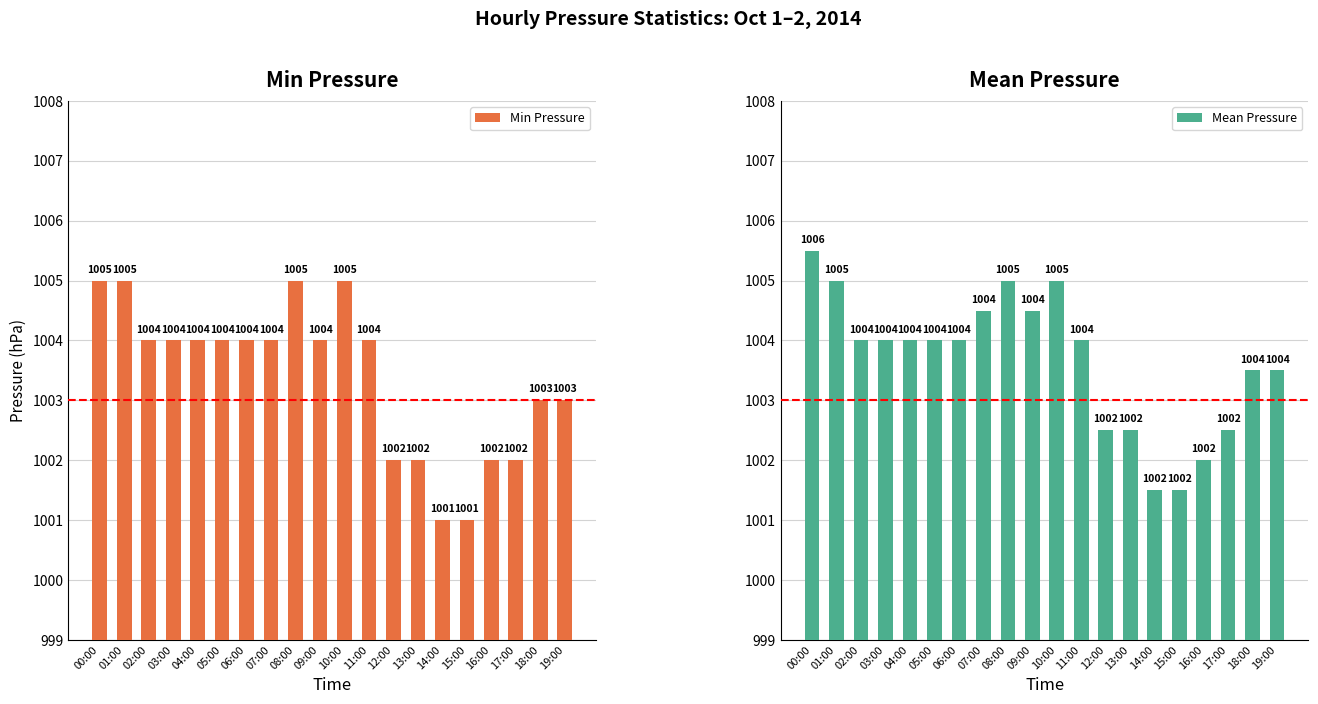

What is the sum of the Mean Pressure values at 14:00 and 00:00?

2007.0